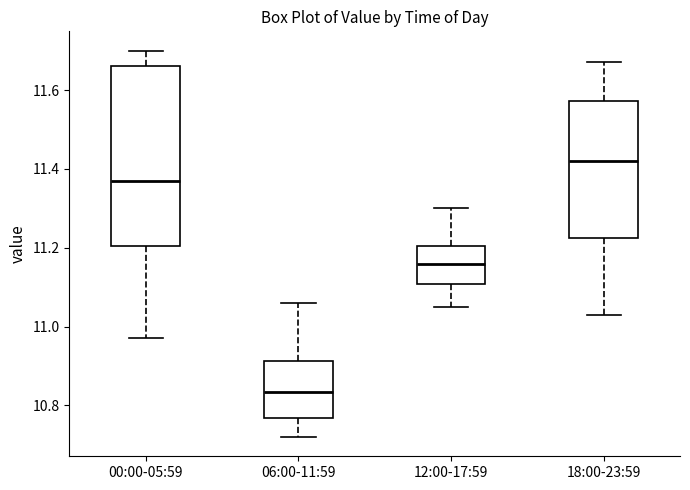

Reading left to right, transcribe this box plot: for each box, give where its median line is, the range the box spans, and where its two whiskers end, as read against the y-axis. The values are not printed on the chart, so give them approximately, as read against the axis.

00:00-05:59: median 11.38, box 11.20 to 11.66, whiskers 10.98 to 11.70
06:00-11:59: median 10.84, box 10.76 to 10.92, whiskers 10.72 to 11.06
12:00-17:59: median 11.16, box 11.10 to 11.20, whiskers 11.06 to 11.30
18:00-23:59: median 11.42, box 11.22 to 11.58, whiskers 11.04 to 11.68